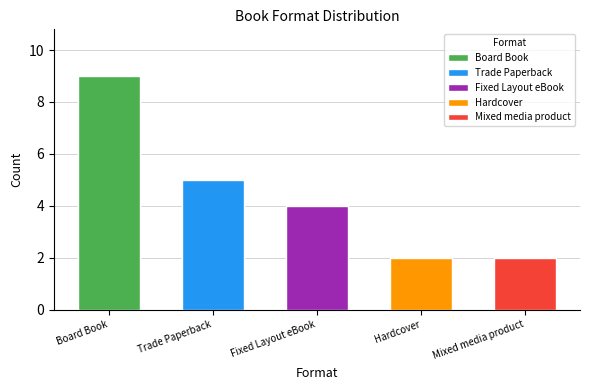

Rank the categories by value from lowest to highest.

Hardcover, Mixed media product, Fixed Layout eBook, Trade Paperback, Board Book